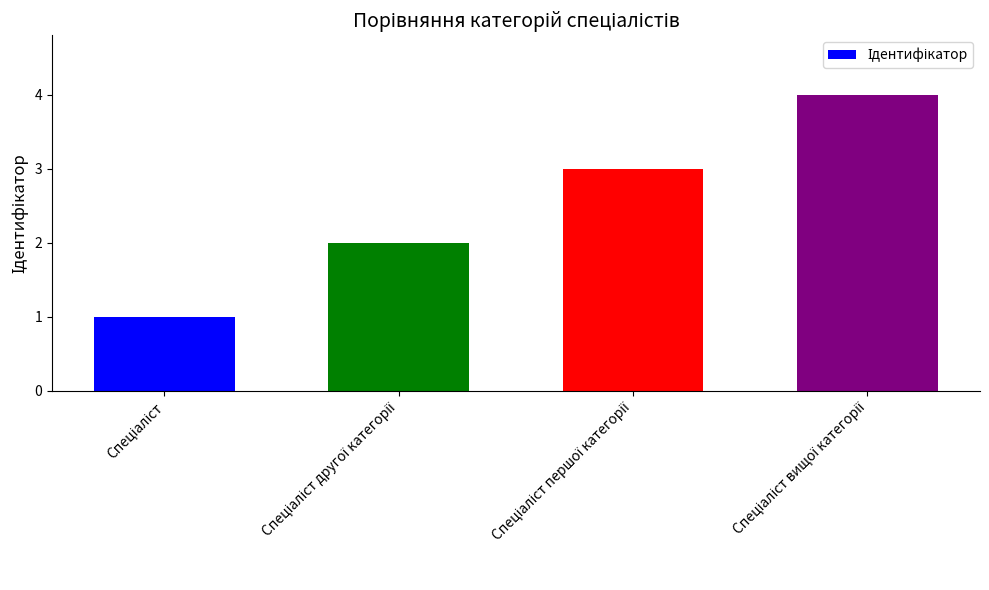

What is the sum of all values?

10